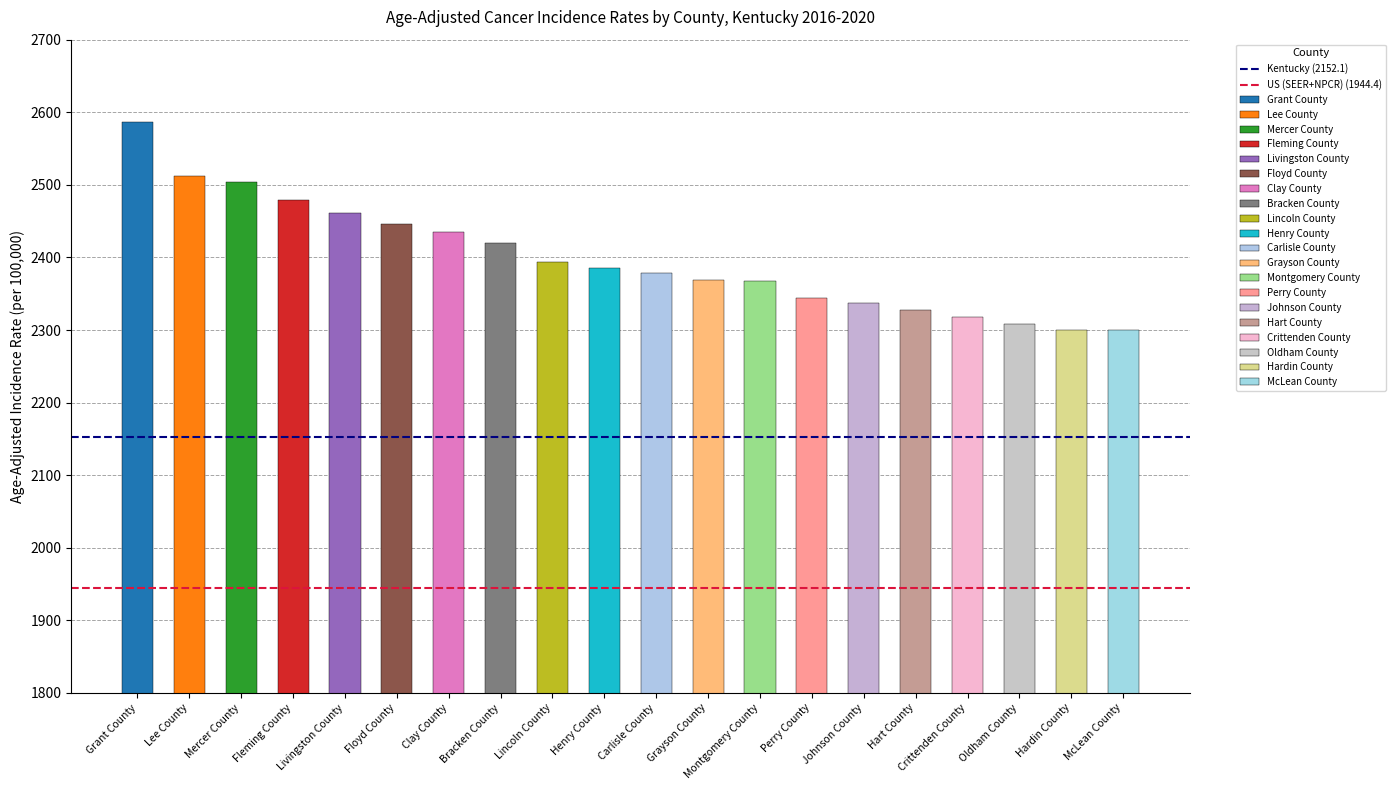

What is the value of the US (SEER+NPCR) (1944.4) bar at the 1st from the left?

1944.4